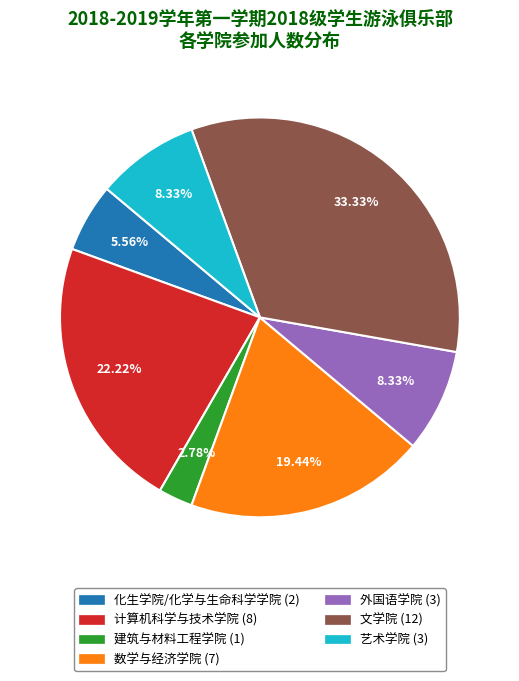

Count the number of slices in the pie.

7